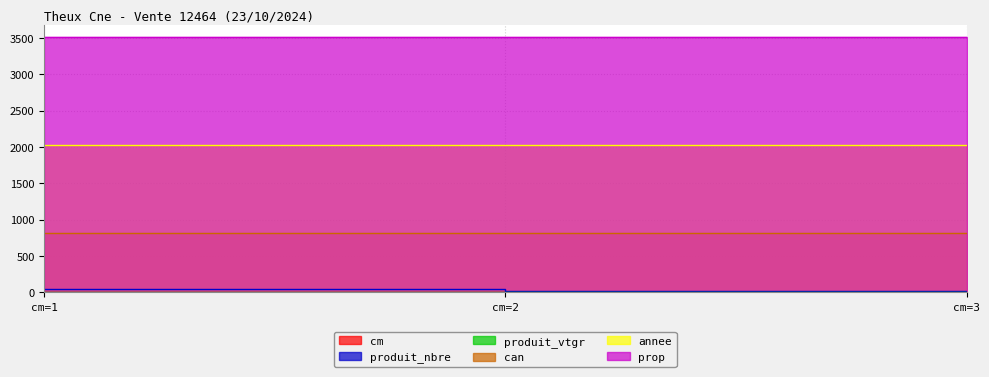

At how many categories does at least one series exceed 15?

1